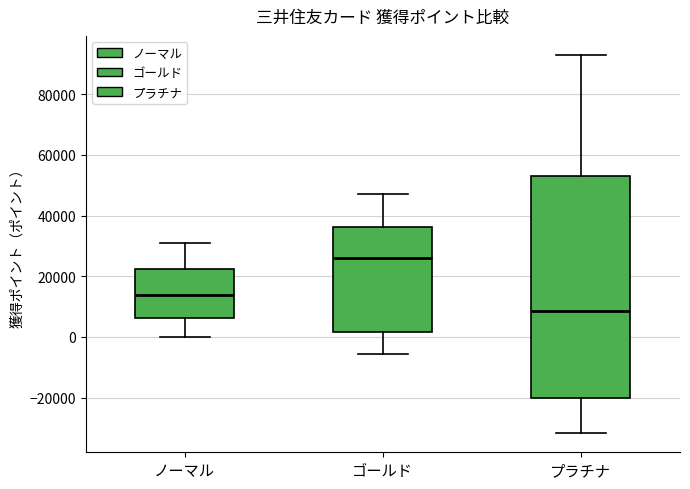

Reading left to right, transcribe this box plot: for each box, give where its median line is, the range the box spans, and where its two whiskers end, as read against the y-axis. The values are not printed on the chart, so give them approximately, as read against the axis.

ノーマル: median 14000, box 6000 to 22000, whiskers 0 to 32000
ゴールド: median 26000, box 2000 to 36000, whiskers -6000 to 48000
プラチナ: median 8000, box -20000 to 54000, whiskers -32000 to 94000